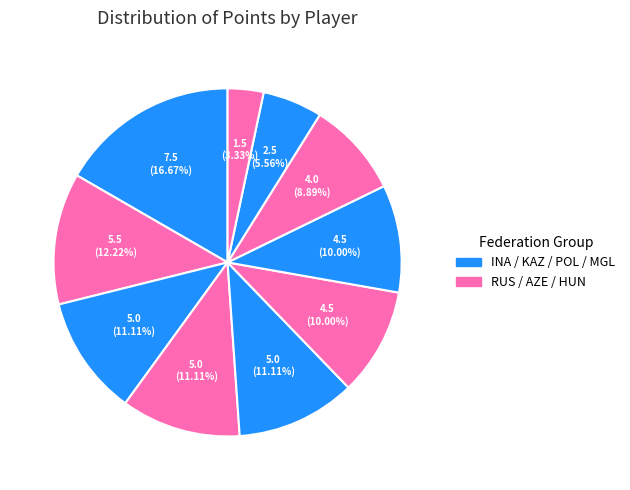

Count the number of slices in the pie.

10